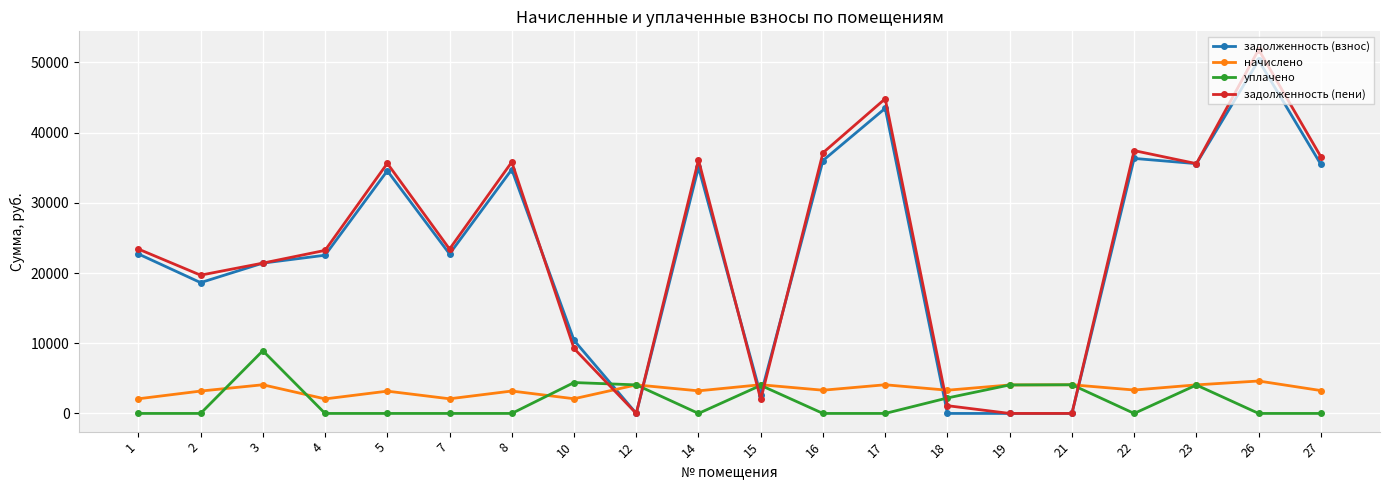

Is the value of задолженность (взнос) at 21 greater than the value of задолженность (пени) at 27?

No